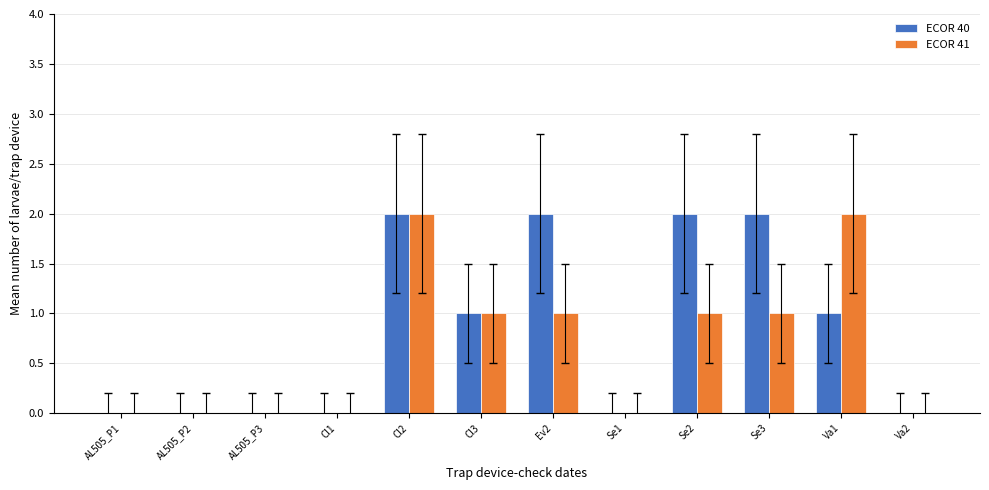

What is the highest value of the ECOR 41 series?

2